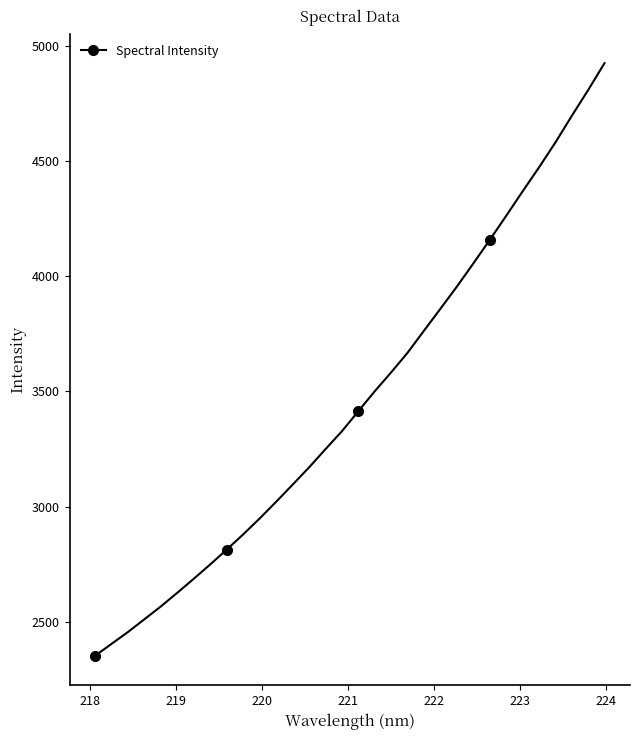

How many values are below 3413?

2